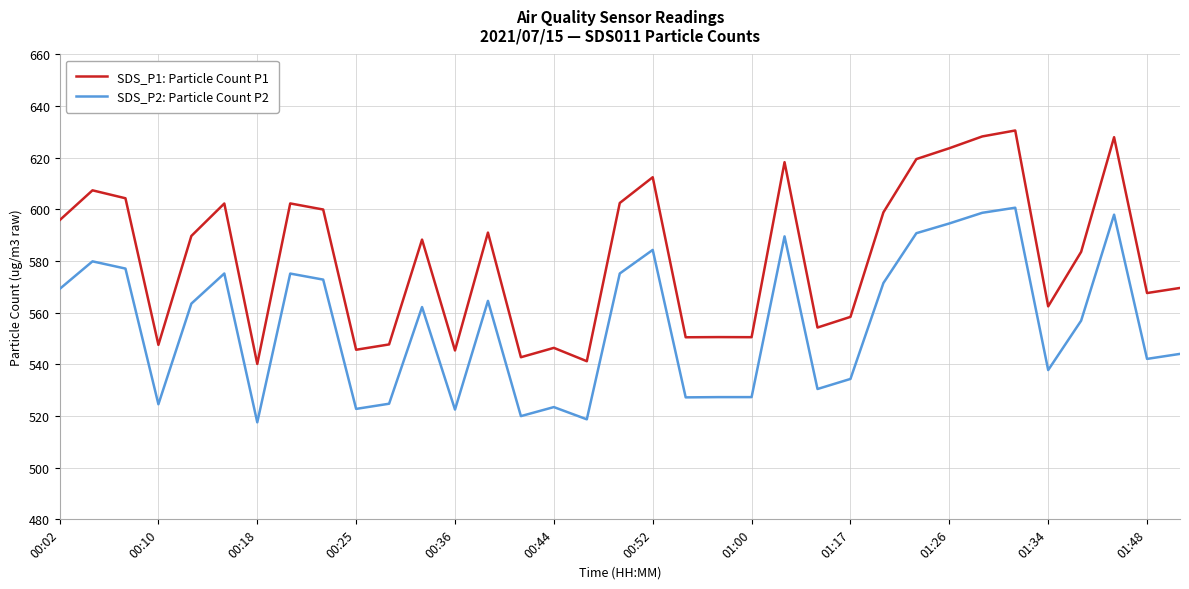

What is the difference between the maximum and minimum values in the SDS_P2: Particle Count P2 series?

83.1